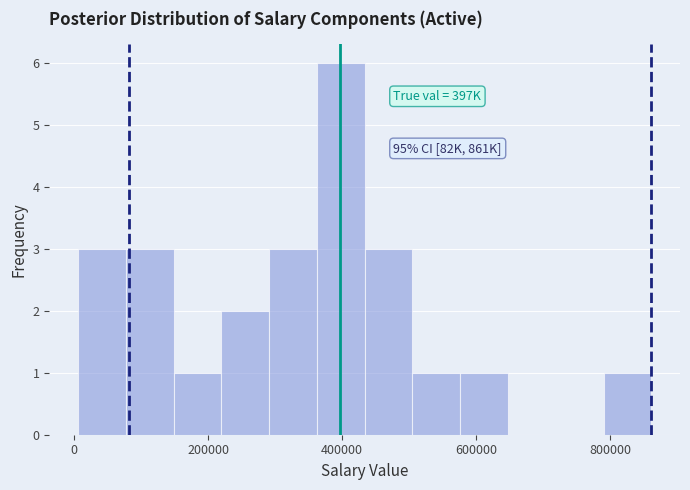

Read against the x-axis, roughly where is the centre of the tallest bar?

400000